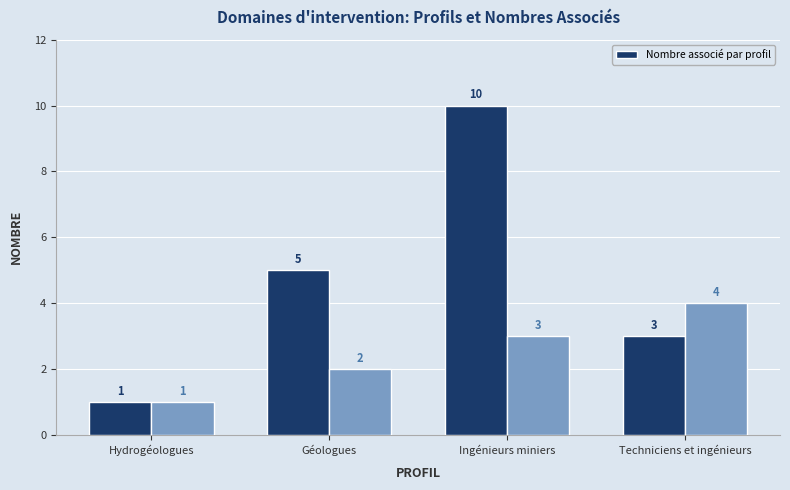

The Nombre associé par profil series shows 4 at Ingénieurs miniers. True or false?

False